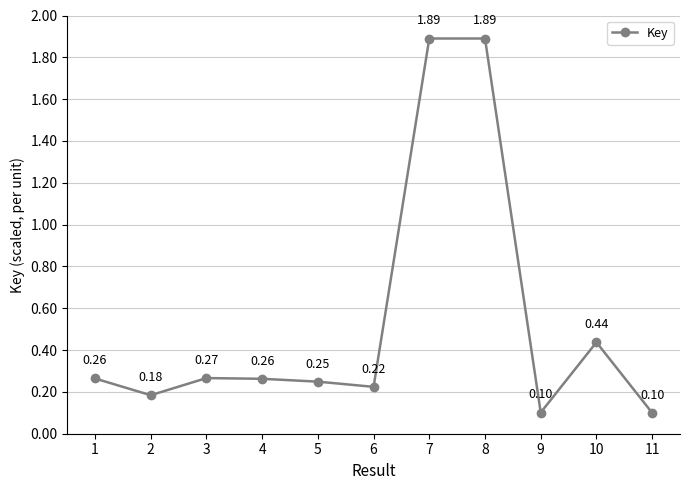

What is the sum of all values?

5.9